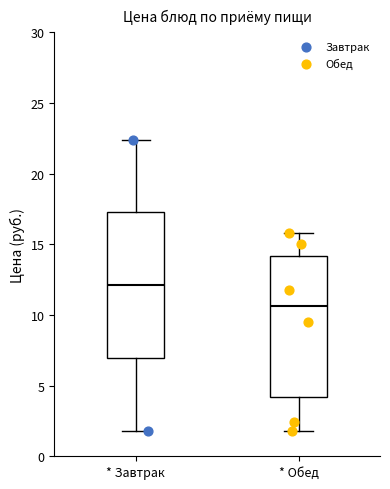

Reading left to right, transcribe this box plot: for each box, give where its median line is, the range the box spans, and where its two whiskers end, as read against the y-axis. The values are not printed on the chart, so give them approximately, as read against the axis.

* Завтрак: median 12.0, box 7.0 to 17.5, whiskers 2.0 to 22.5
* Обед: median 10.5, box 4.0 to 14.0, whiskers 2.0 to 16.0